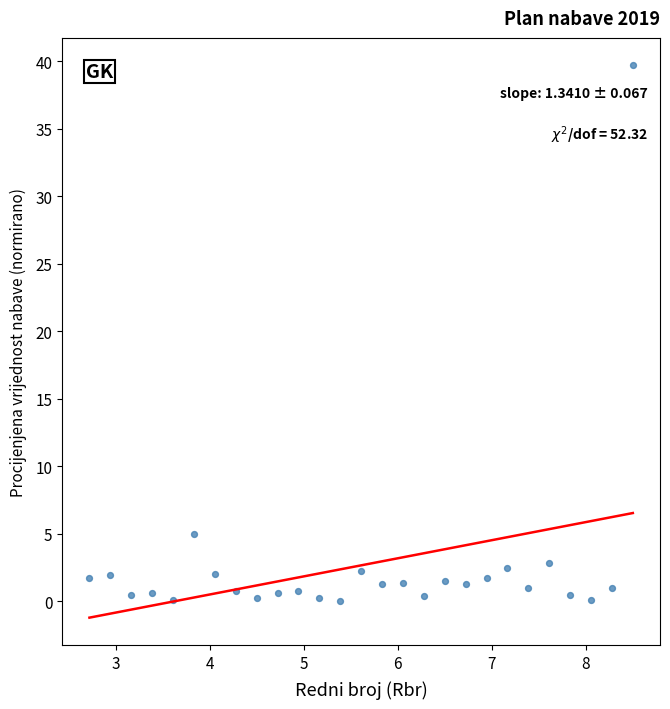

What Y value in the scatter plot is closest to 19?

5.0